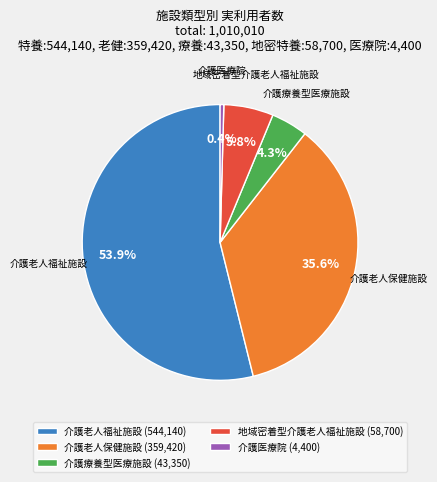

Is there any slice that represents more than half of the pie?

Yes